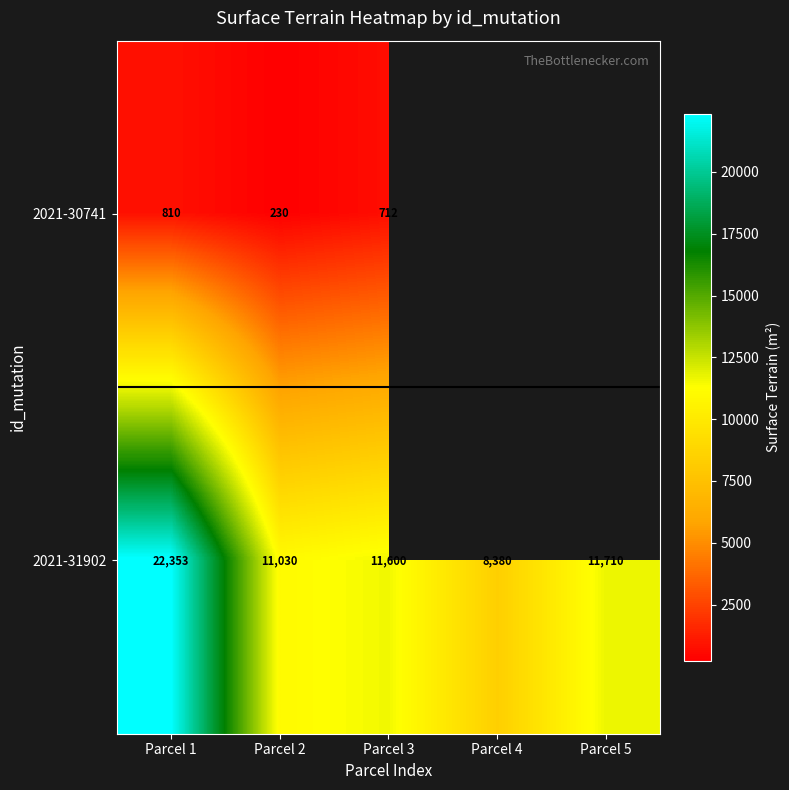

What value does the 2021-31902 series have at Parcel 1, to the nearest 10?

22350